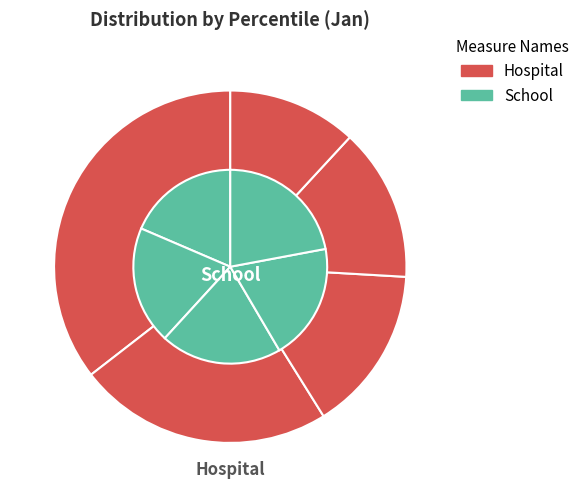

Count the number of slices in the pie.

10